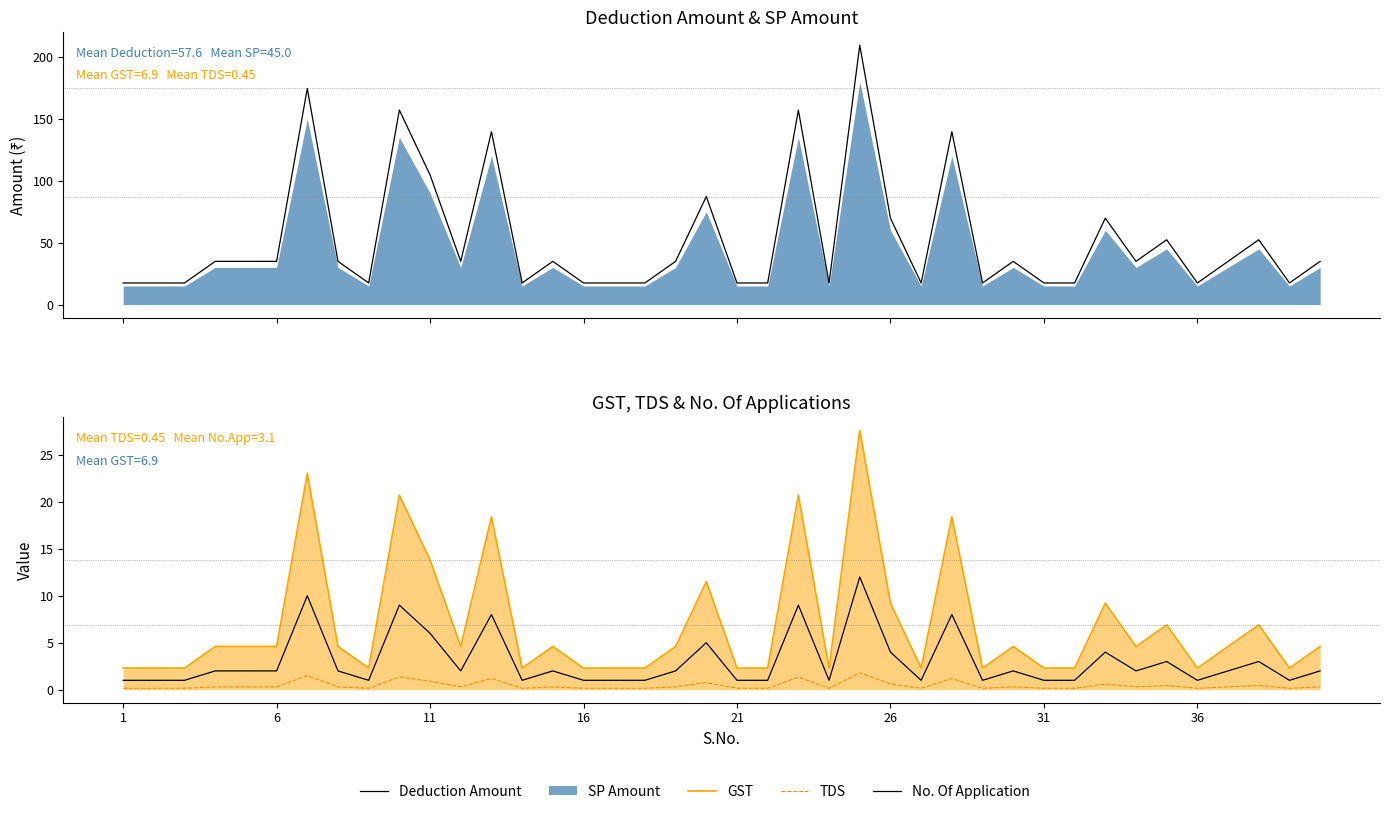

Which series has the largest range (max minus min)?

Deduction Amount